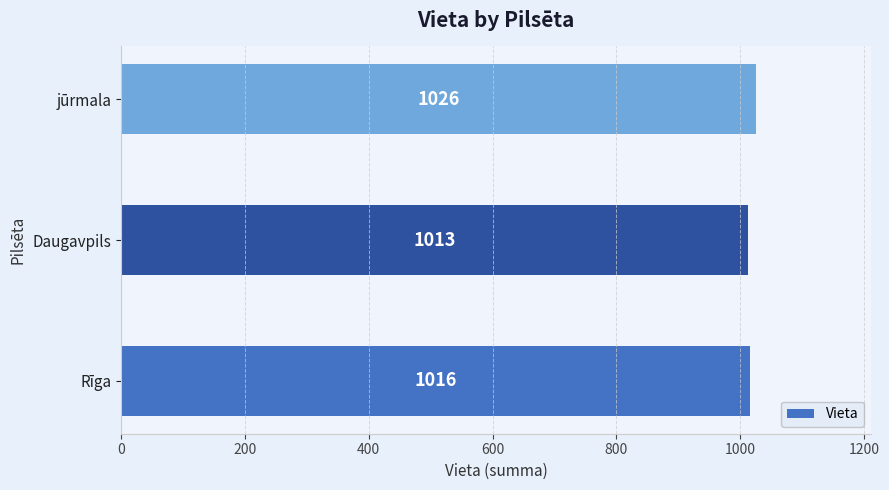

The value at jūrmala is 687. True or false?

False